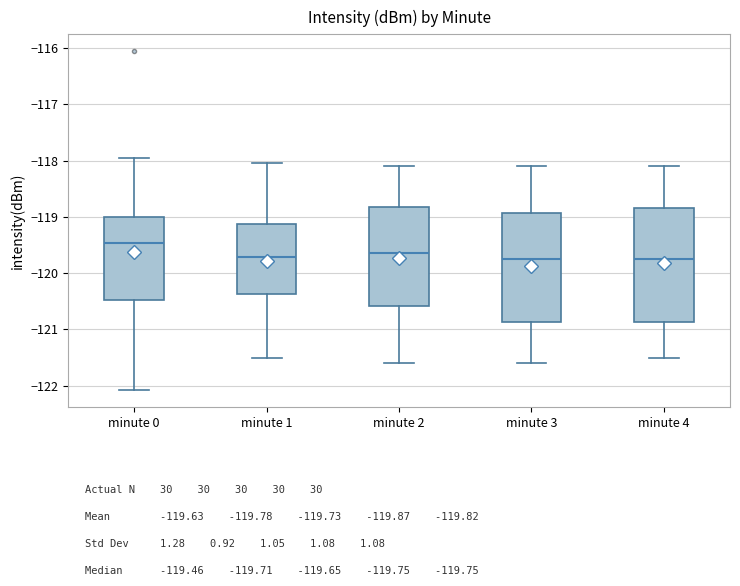

Which box's median line is the highest?

minute 0